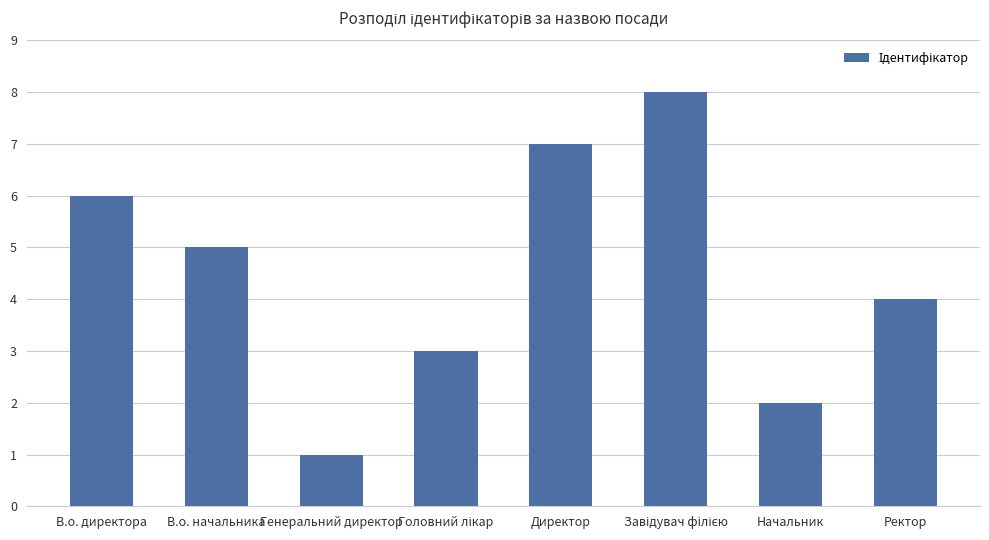

Read the value at В.о. директора.

6